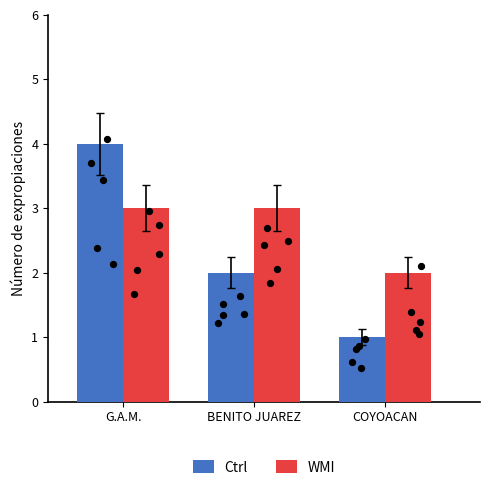

Which series reaches the maximum Y coordinate?

Ctrl